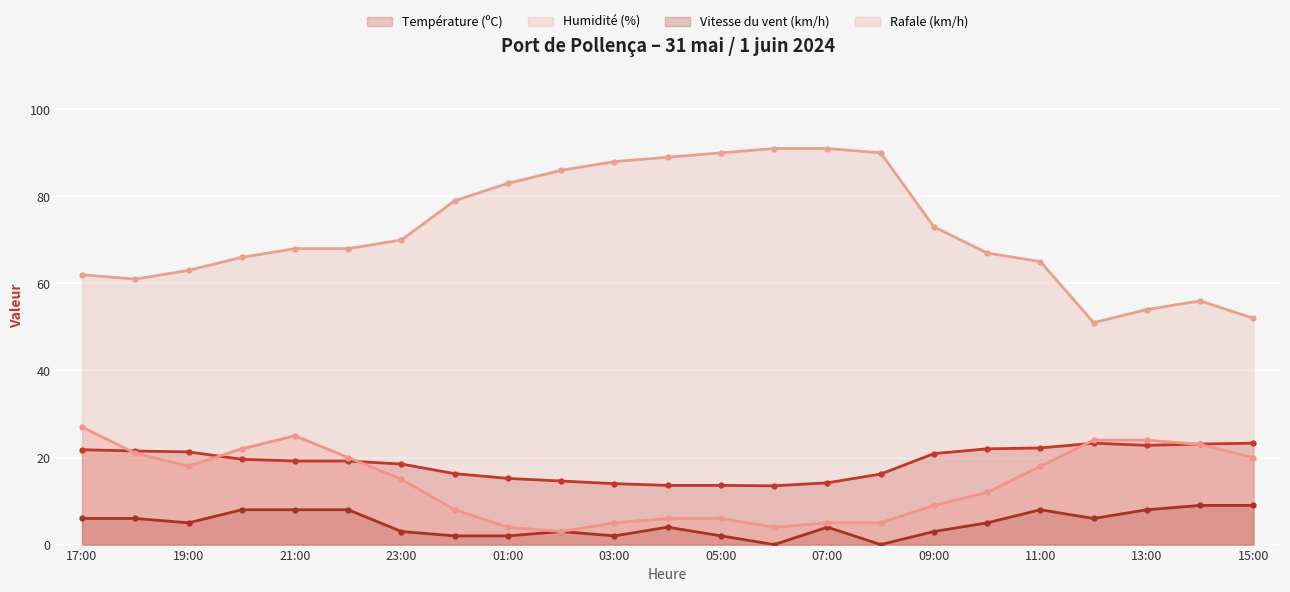

Is the value of Rafale (km/h) at 19:00 greater than the value of Humidité (%) at 03:00?

No